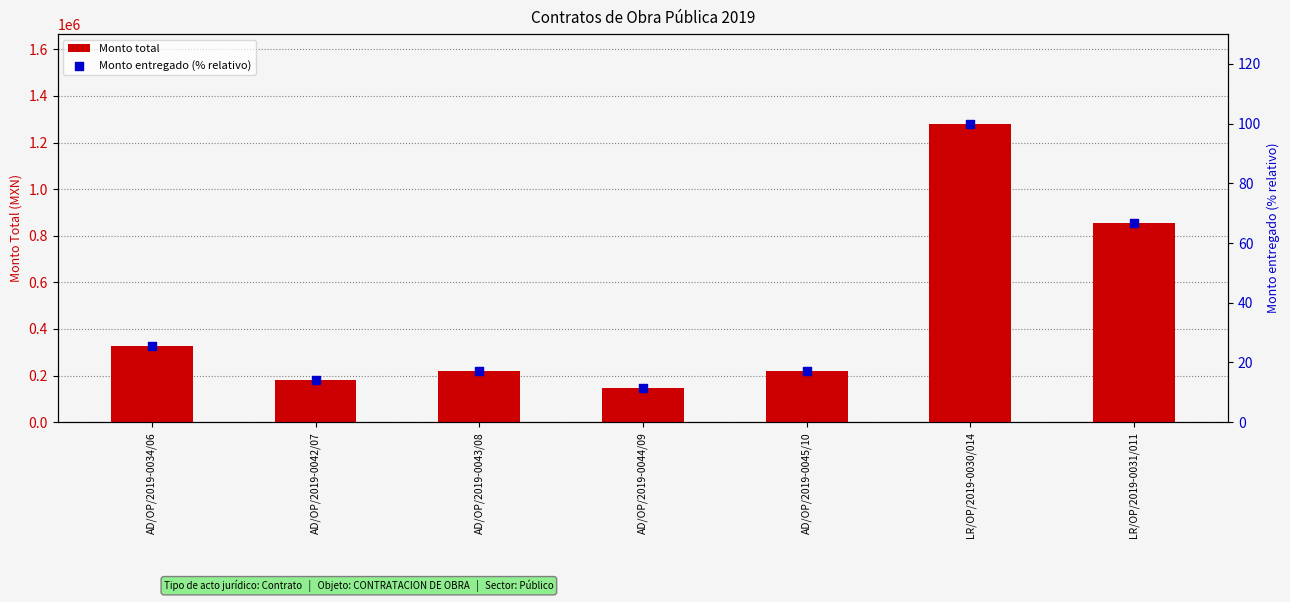

What are all the series names shown in the legend?

Monto total, Monto entregado (% relativo)